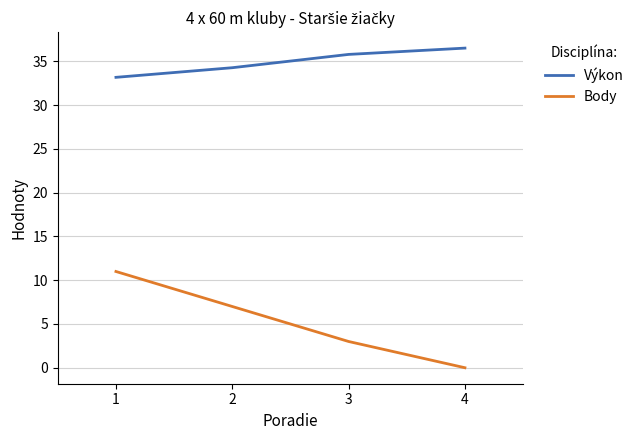

True or false: Výkon and Body cross at least once.

False